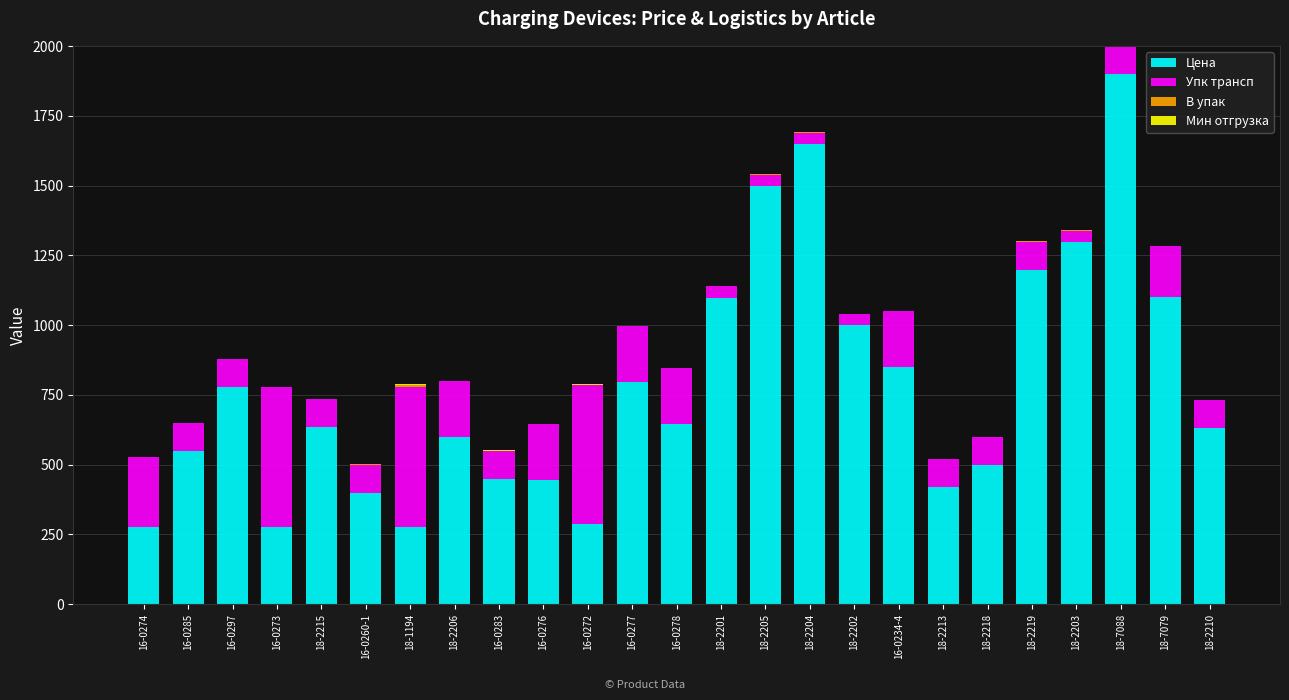

True or false: Цена has a value of 1650.0 at 18-2204.

True